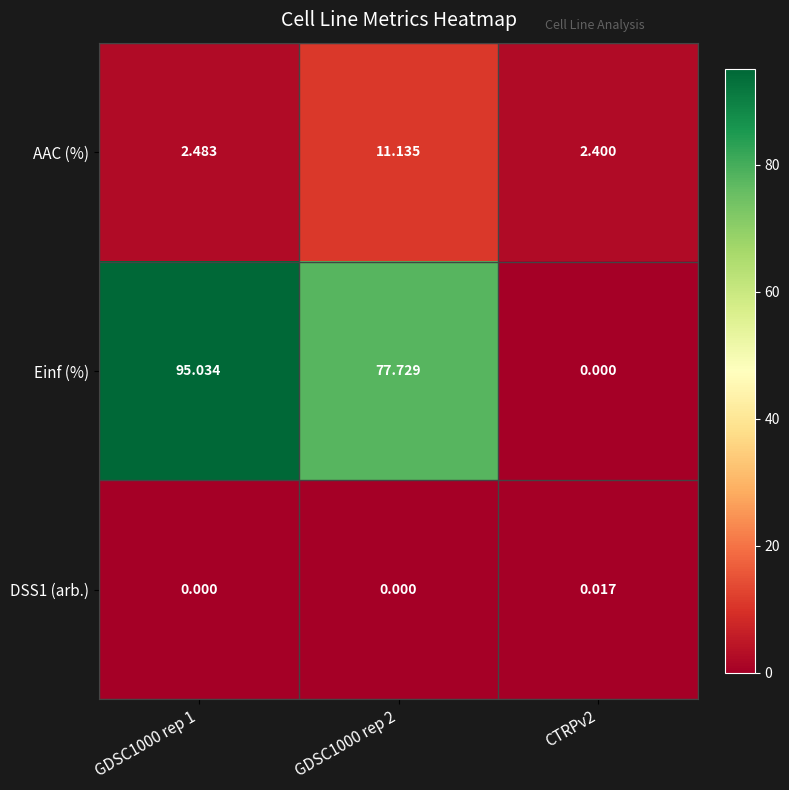

Which series has the largest total across all categories?

Einf (%)